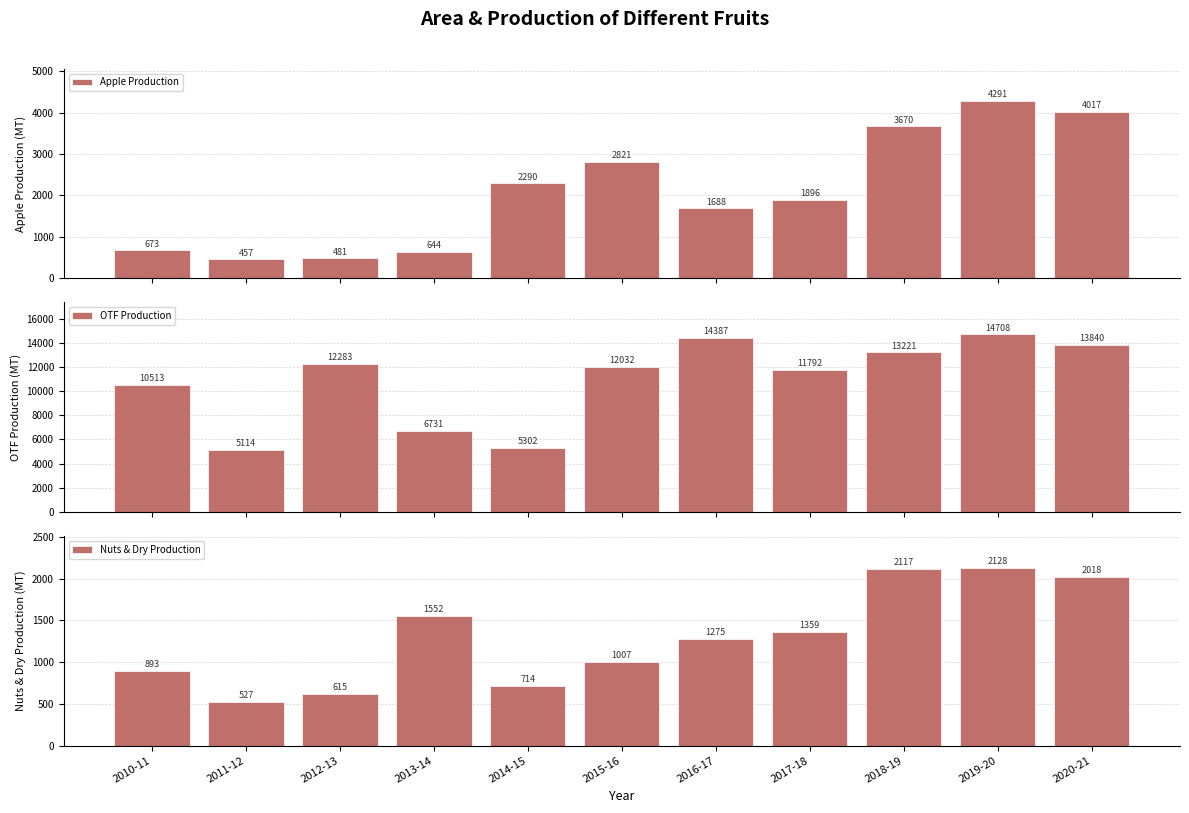

What is the difference between the second highest and minimum values in the Nuts & Dry Production series?

1590